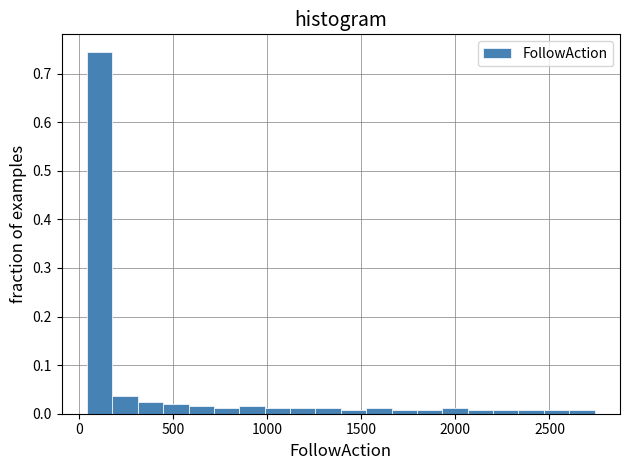

Read against the x-axis, roughly where is the centre of the tallest bar?

100